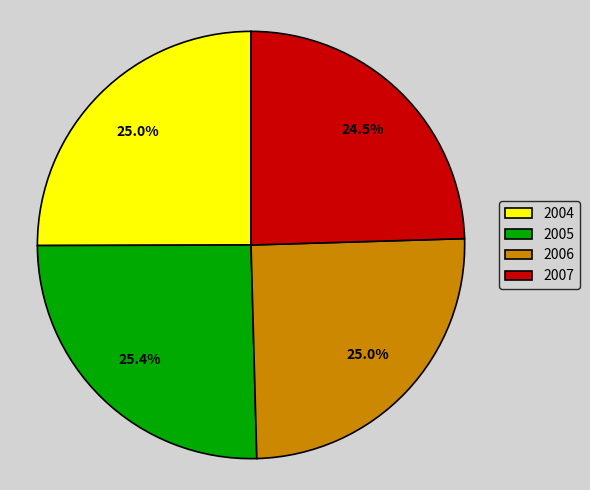

To the nearest percent, what is the combined percentage of 2007 and 2004?

50%